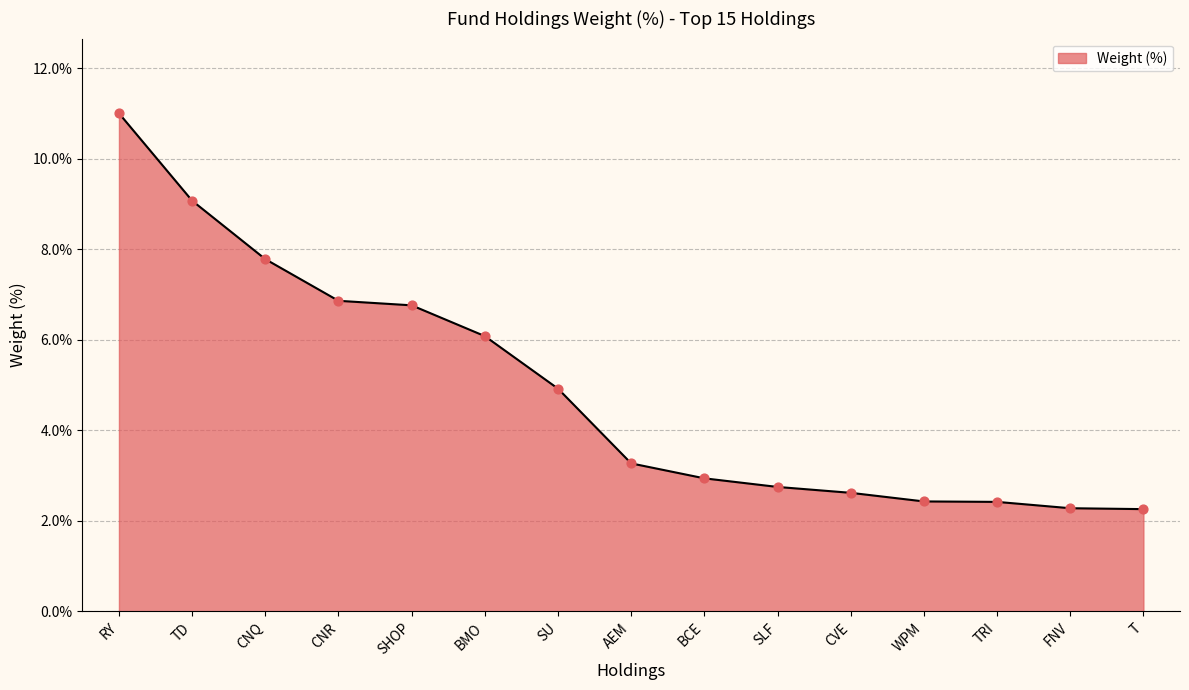

Which has a higher value, T or SLF?

SLF